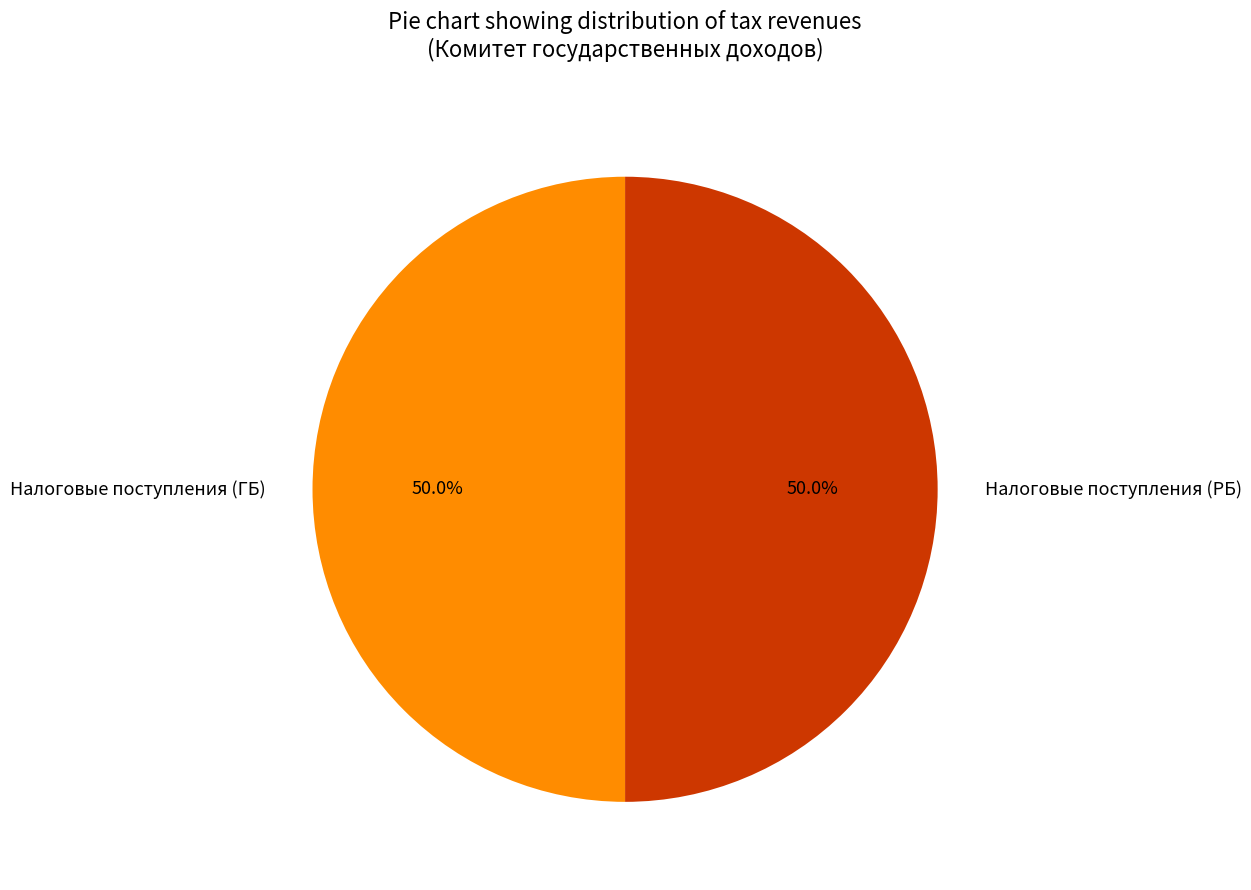

Approximately how many times larger is the value at Налоговые поступления (РБ) compared to Налоговые поступления (ГБ)?

1.0